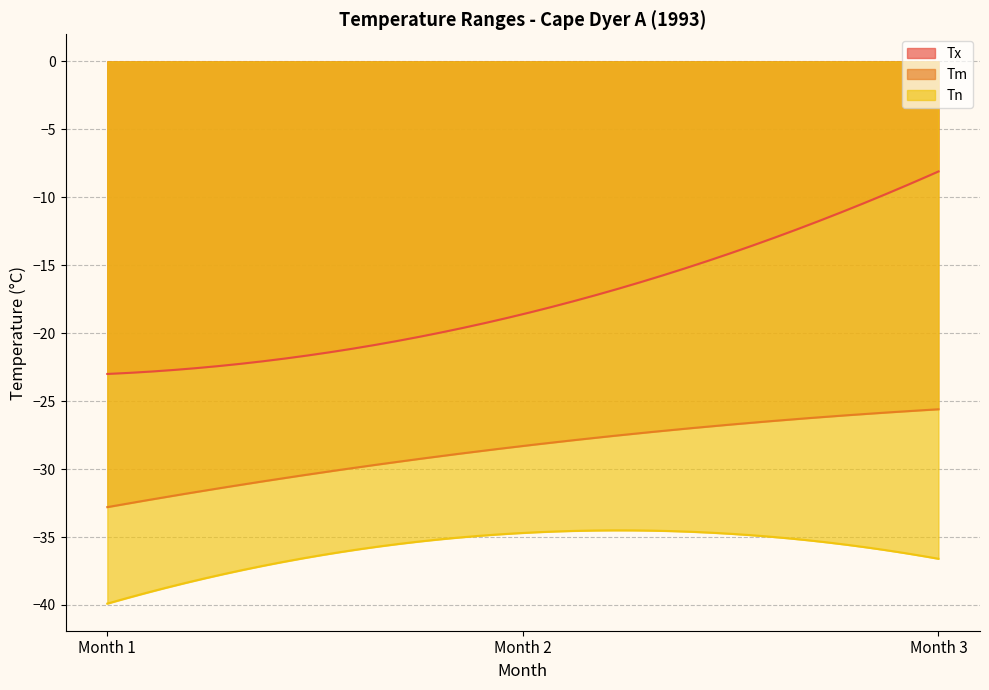

Reading left to right, list all the values displayed in this chart.

Tx: -23.0	-18.6	-8.1
Tm: -32.8	-28.3	-25.6
Tn: -39.9	-34.7	-36.6